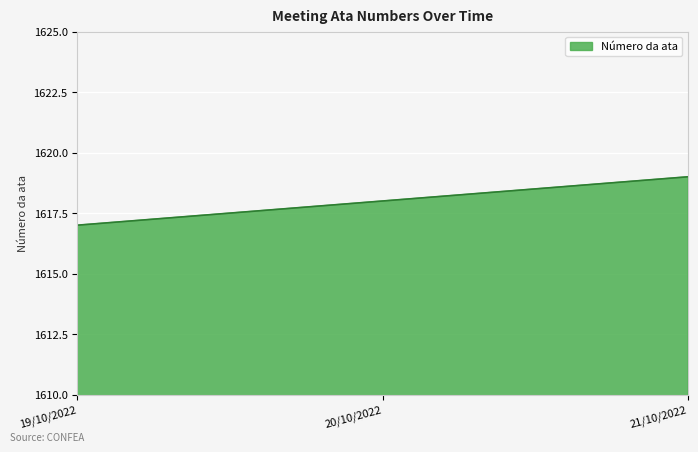

What is the change in value from 20/10/2022 to 21/10/2022?

+1